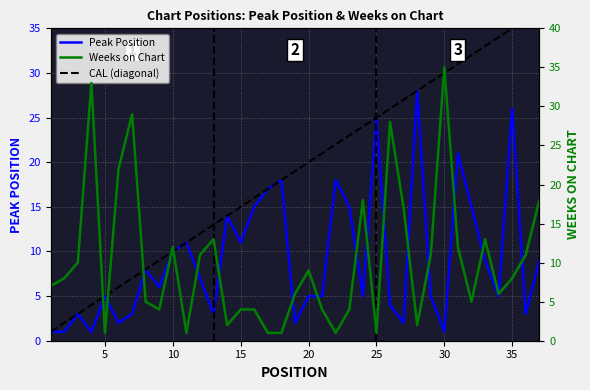

At how many categories does at least one series exceed 19?

9